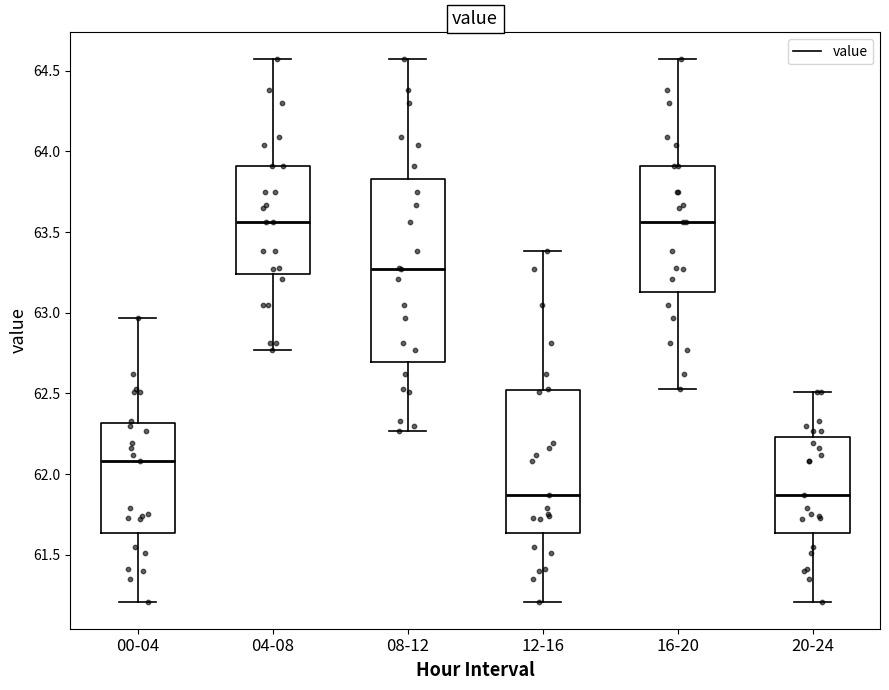

Where does the median line of the box for 20-24 sit on the y-axis? The values are not printed on the chart, so give them approximately, as read against the axis.

61.85